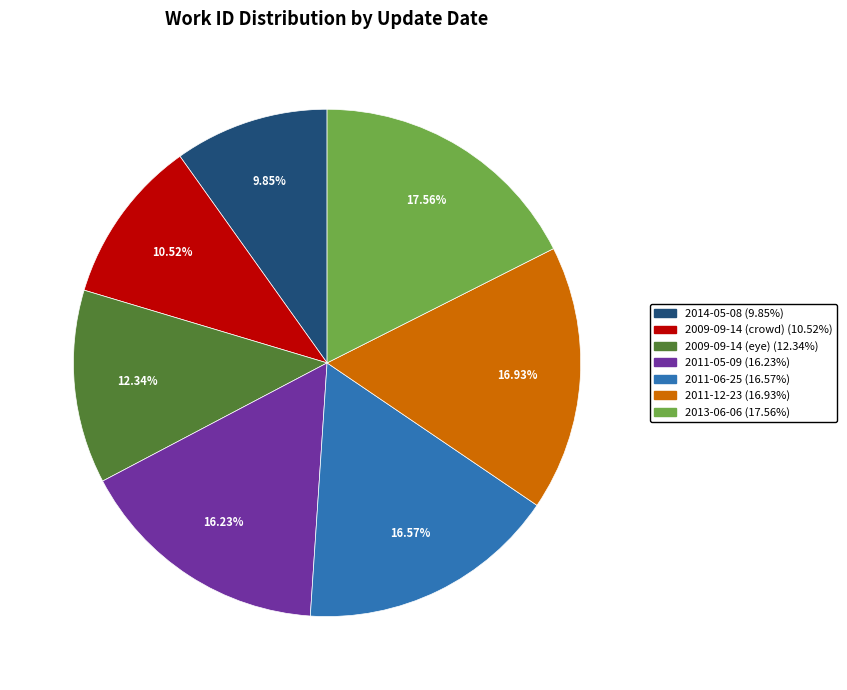

To the nearest percent, what is the combined percentage of 2014-05-08 and 2009-09-14 (crowd)?

20%